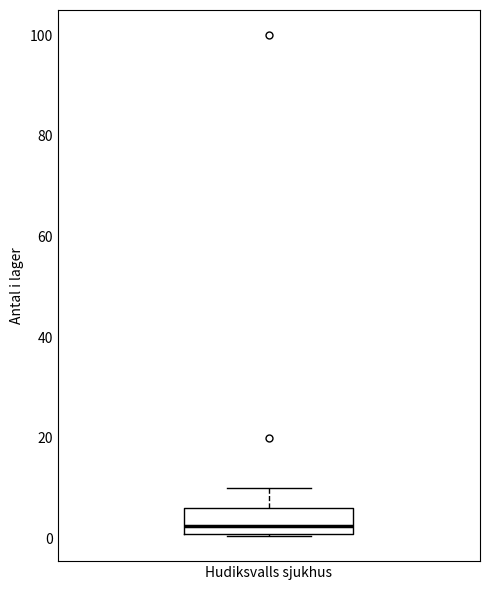

Transcribe this box plot: give where the median line is, the range the box spans, and where the two whiskers end, as read against the y-axis. The values are not printed on the chart, so give them approximately, as read against the axis.

median 2 (just above the box's lower edge), box 2 to 6, whiskers 0 to 10